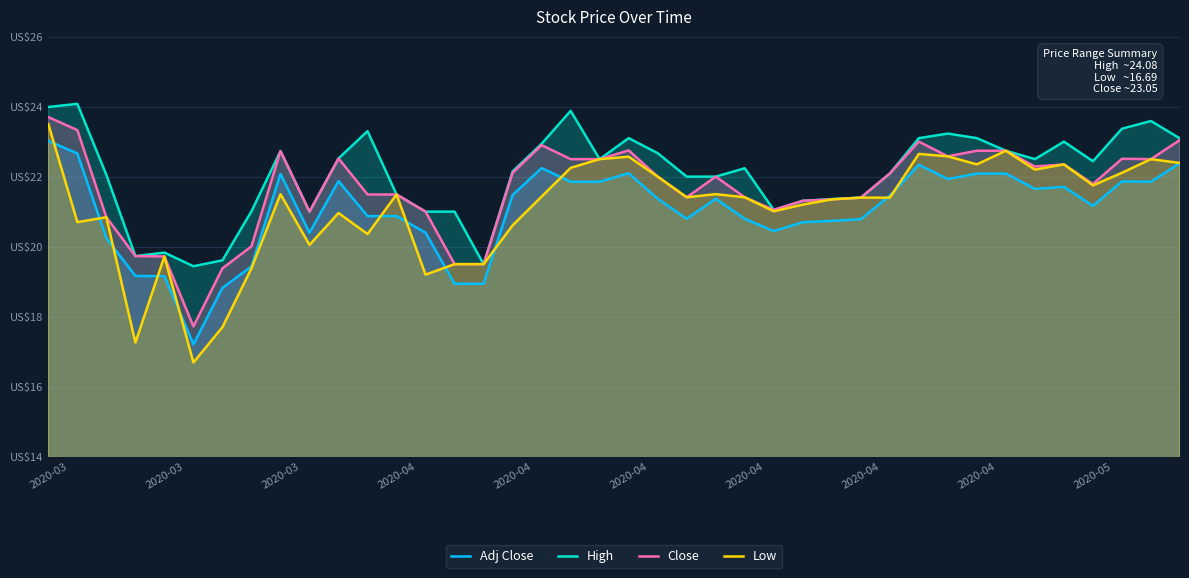

At which category is the sum across all series the highest?

2020-03